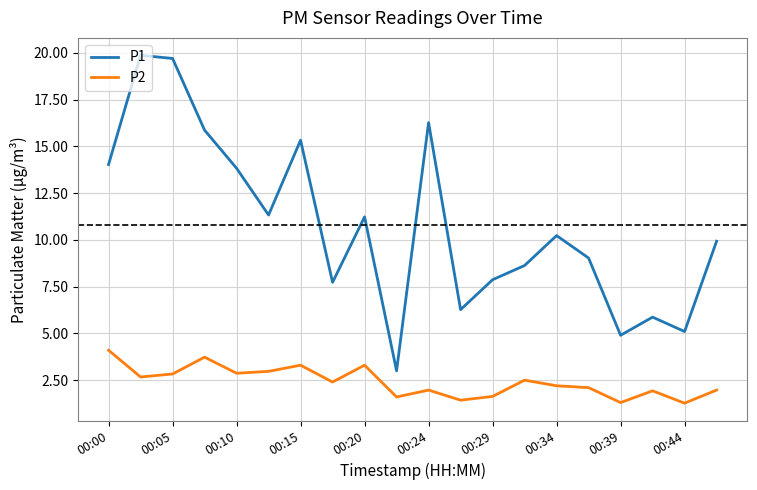

List the series in order of their peak value, lowest first.

P2, P1